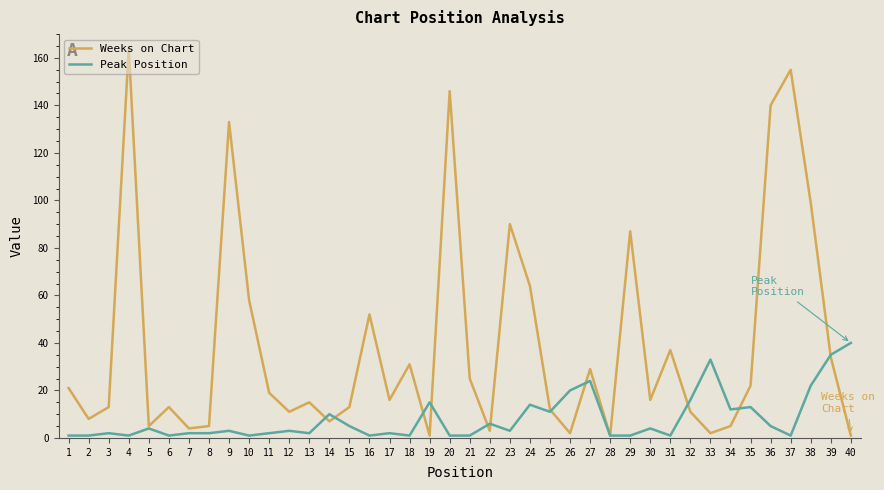

Reading left to right, extract all data points from this chart.

Weeks on Chart: 21	8	13	164	5	13	4	5	133	58	19	11	15	7	13	52	16	31	1	146	25	3	90	64	12	2	29	1	87	16	37	11	2	5	22	140	155	99	34	1
Peak Position: 1	1	2	1	4	1	2	2	3	1	2	3	2	10	5	1	2	1	15	1	1	6	3	14	11	20	24	1	1	4	1	16	33	12	13	5	1	22	35	40